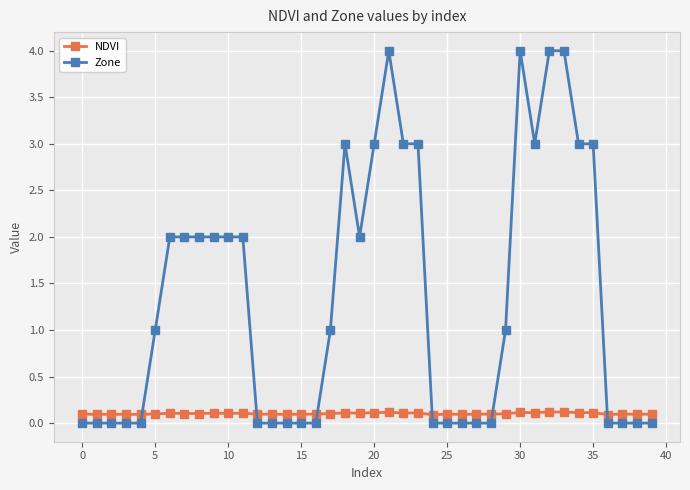

Which series has the widest spread of values?

Zone